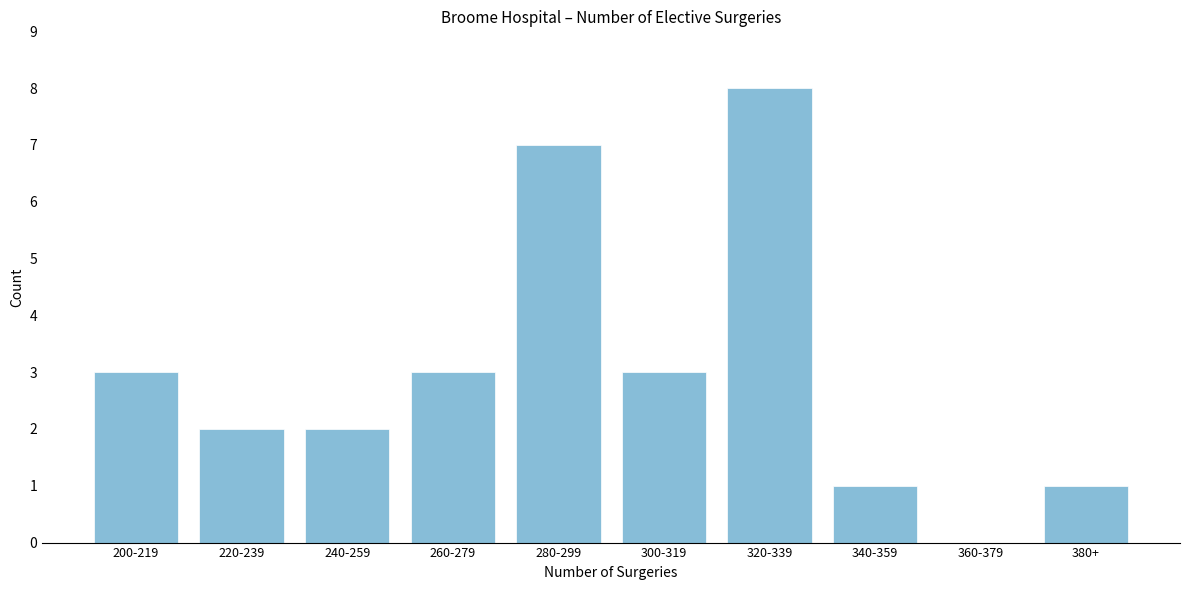

Reading left to right, transcribe all the data shown in this chart.

200-219=3	220-239=2	240-259=2	260-279=3	280-299=7	300-319=3	320-339=8	340-359=1	360-379=0	380+=1